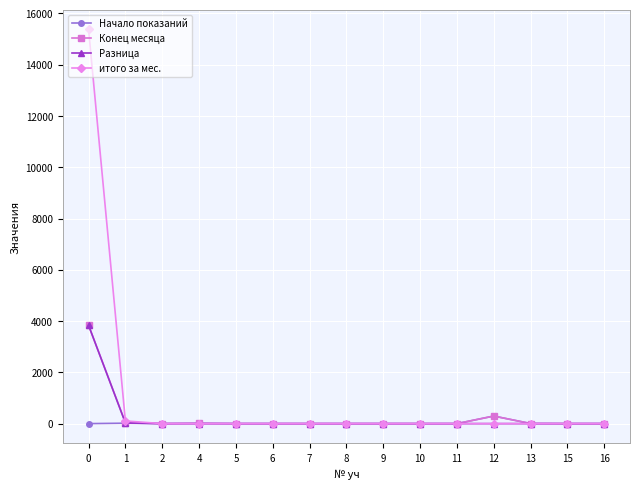

The value of Начало показаний at 13 is 3.8. True or false?

True